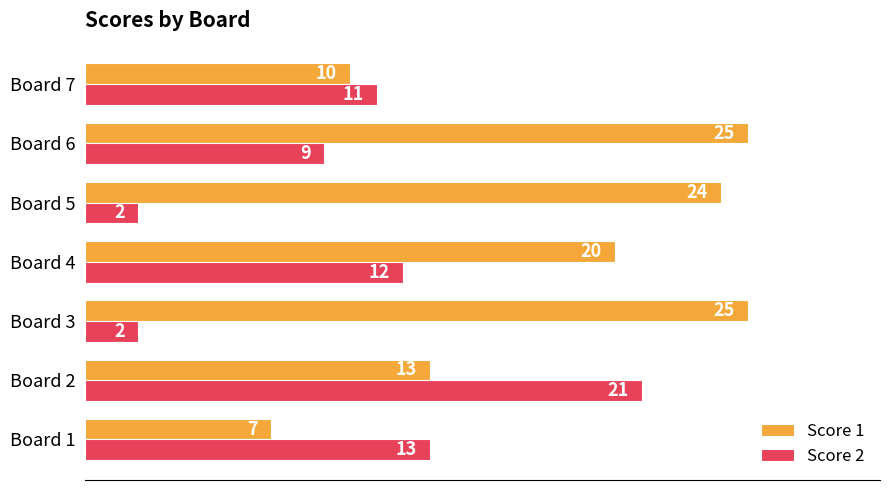

What is the average value of the Score 1 series?

18